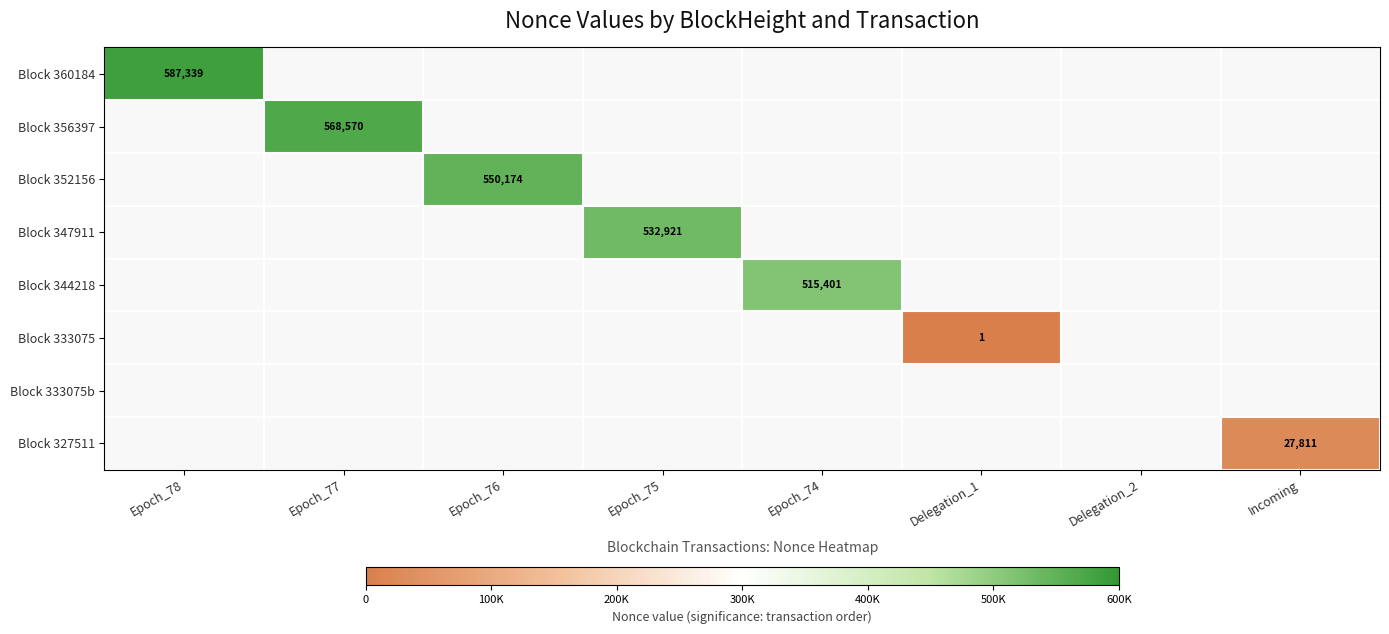

True or false: Block 327511 has a value of 10157 at Incoming.

False